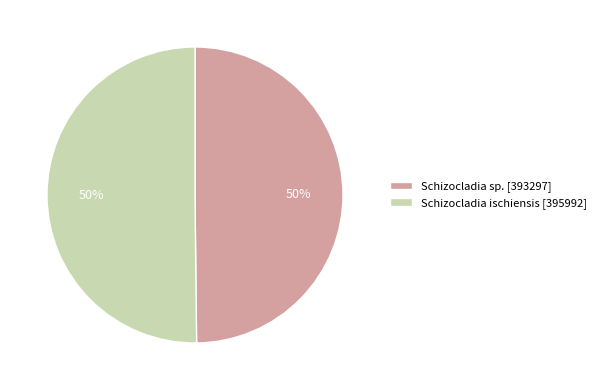

Count the number of slices in the pie.

2